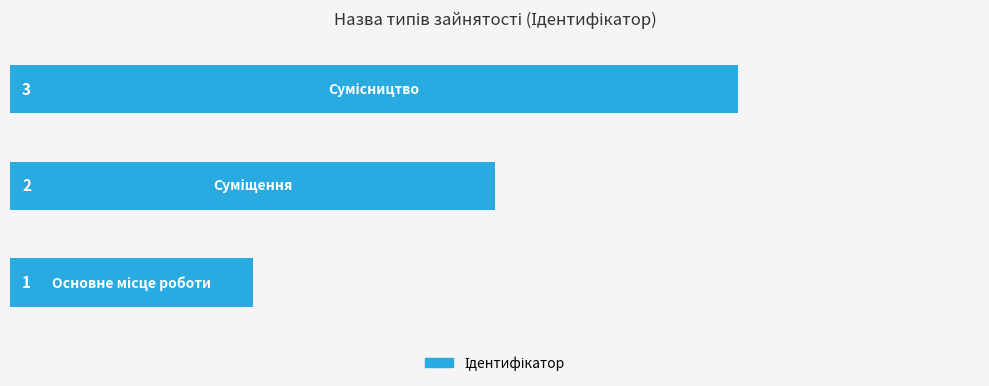

What is the sum of all values?

6